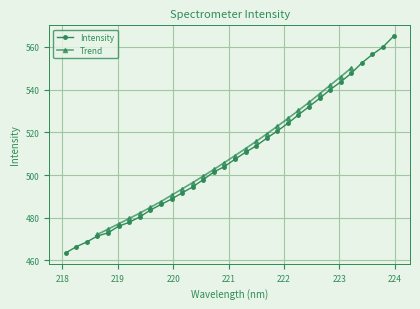

The value at 222.0721 is 196.8. True or false?

False